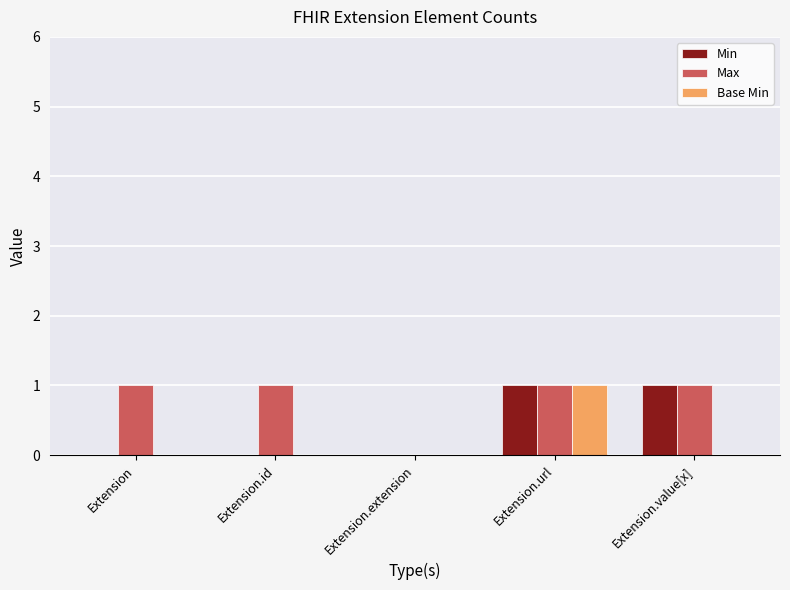

Is it true that Min equals 1 at Extension.value[x]?

True